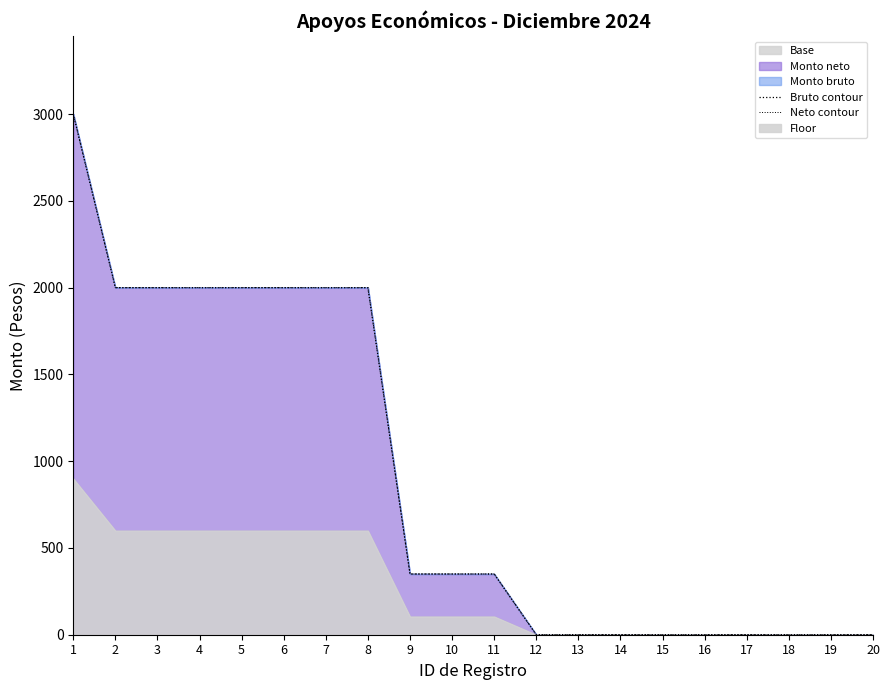

Reading right to left, transcribe all the data shown in this chart.

Bruto contour: 20=0	19=0	18=0	17=0	16=0	15=0	14=0	13=0	12=0	11=350	10=350	9=350	8=2000	7=2000	6=2000	5=2000	4=2000	3=2000	2=2000	1=3000
Neto contour: 20=0	19=0	18=0	17=0	16=0	15=0	14=0	13=0	12=0	11=350	10=350	9=350	8=2000	7=2000	6=2000	5=2000	4=2000	3=2000	2=2000	1=3000